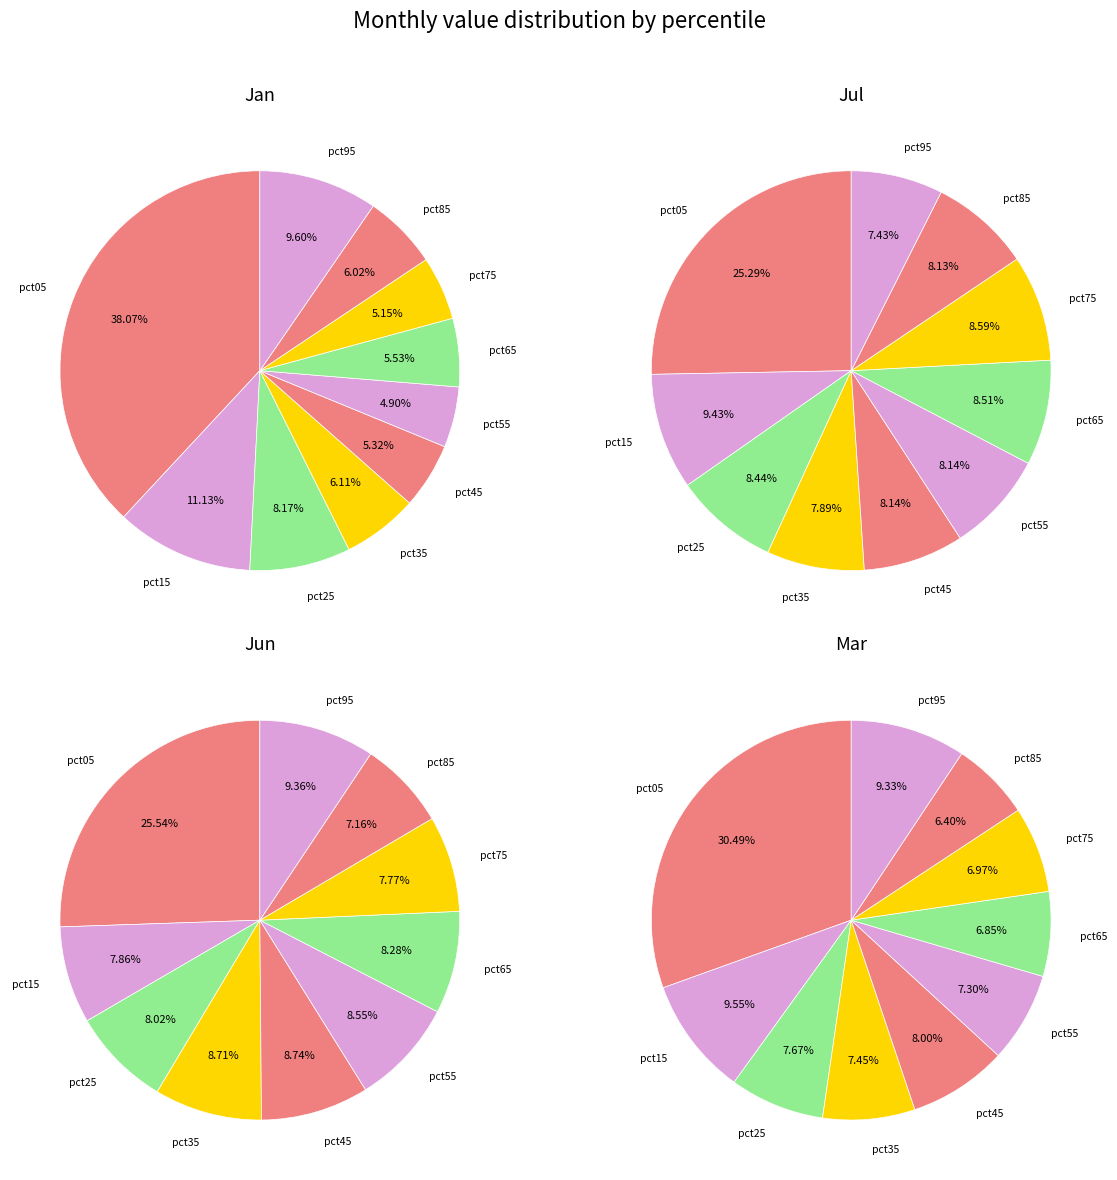

To the nearest percent, what portion does pct35 represent?

8%